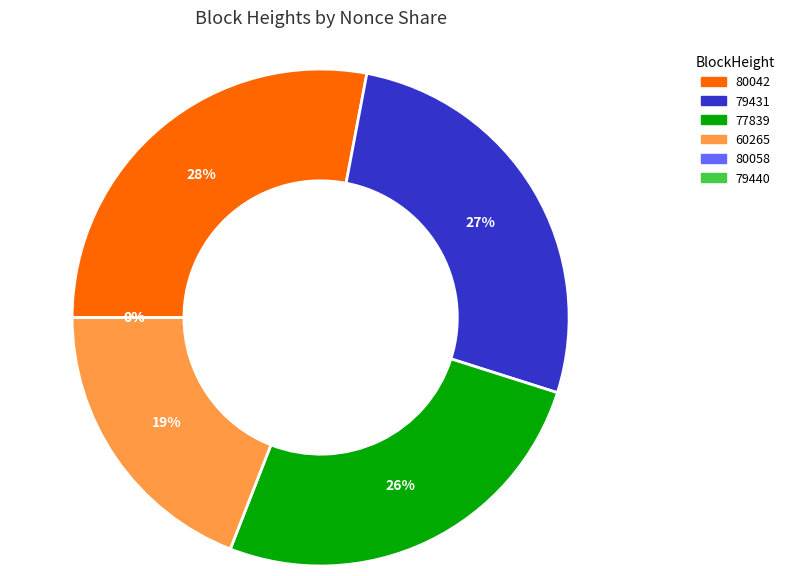

To the nearest percent, what is the difference between the largest and smallest slice percentages?

28%